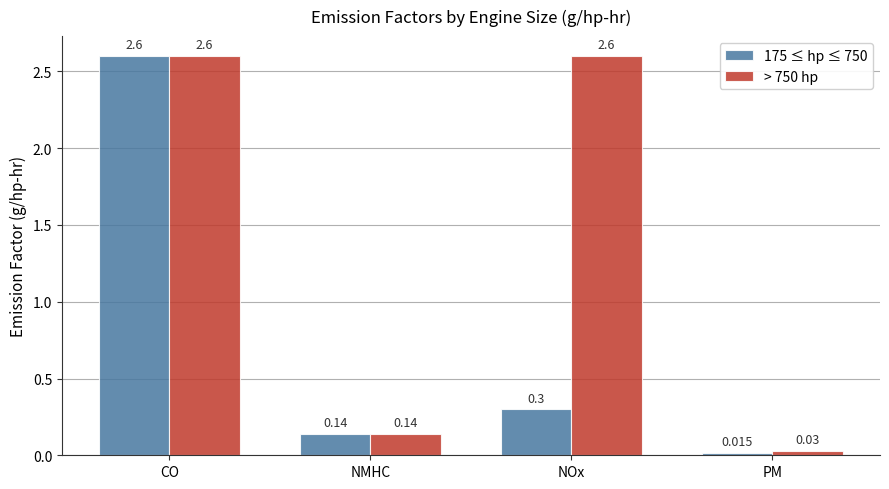

List the labels in order of 175 ≤ hp ≤ 750 value, largest first.

CO, NOx, NMHC, PM